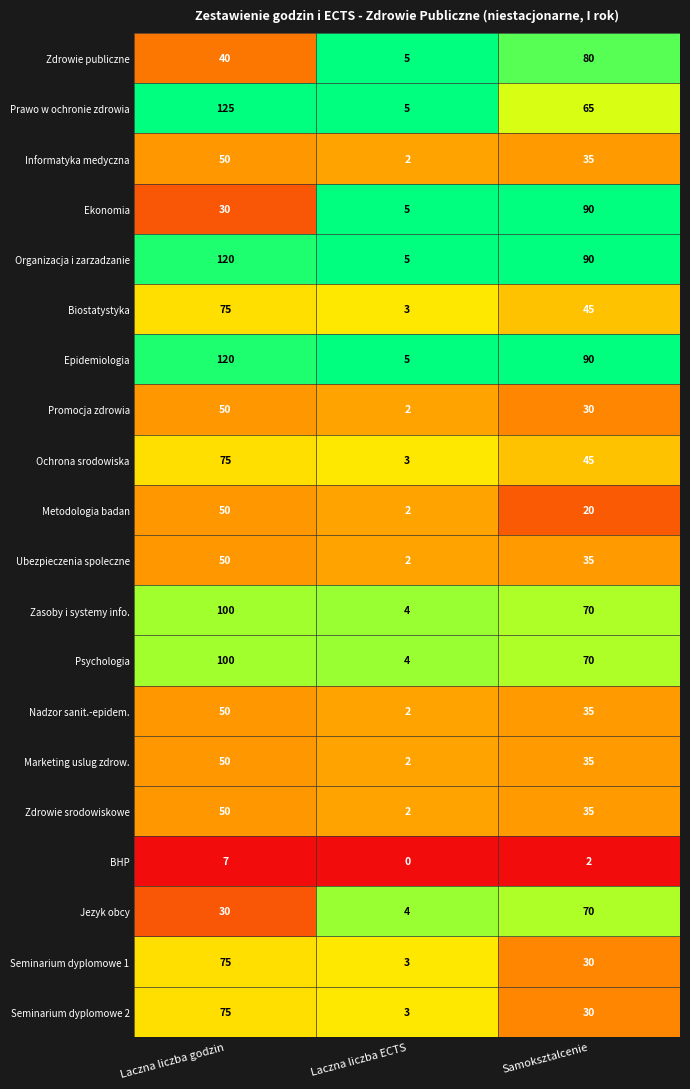

The value of Metodologia badan at Laczna liczba ECTS is 2. True or false?

True